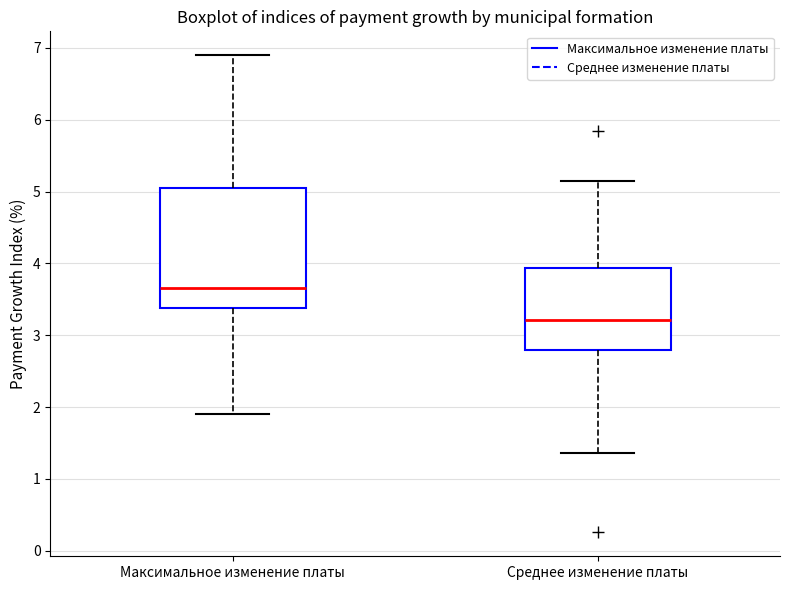

Reading left to right, read every box against the y-axis: the position of its median line, the range the box covers, and the ends of its whiskers. The values are not printed on the chart, so give them approximately, as read against the axis.

Максимальное изменение платы: median 3.7, box 3.4 to 5.0, whiskers 1.9 to 6.9
Среднее изменение платы: median 3.2, box 2.8 to 3.9, whiskers 1.4 to 5.1